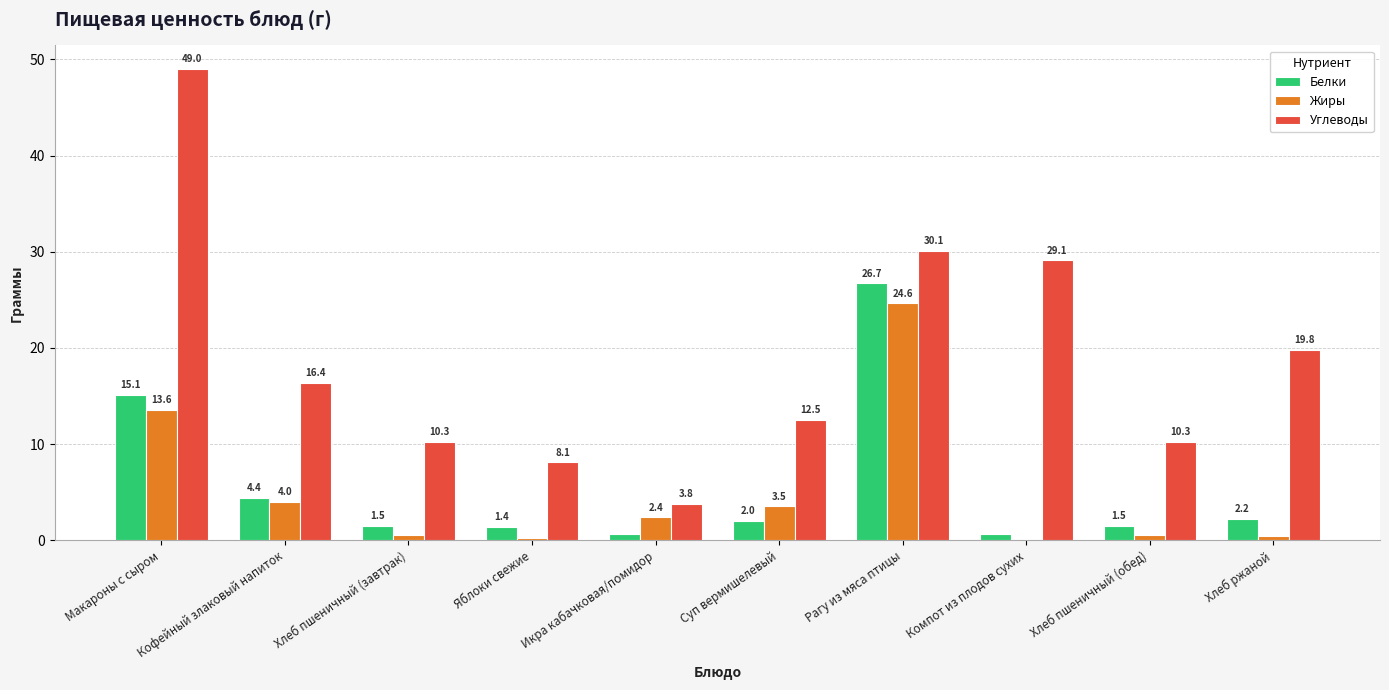

What is the maximum value shown in the chart?

49.0